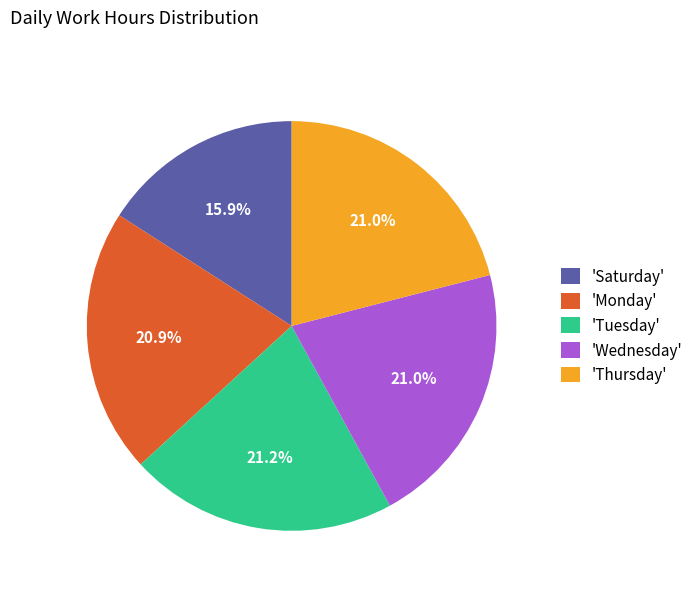

Which category has the smallest portion of the pie?

'Saturday'